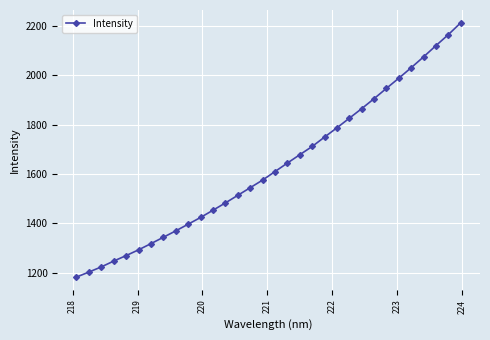

What is the greatest value displayed?

2212.8